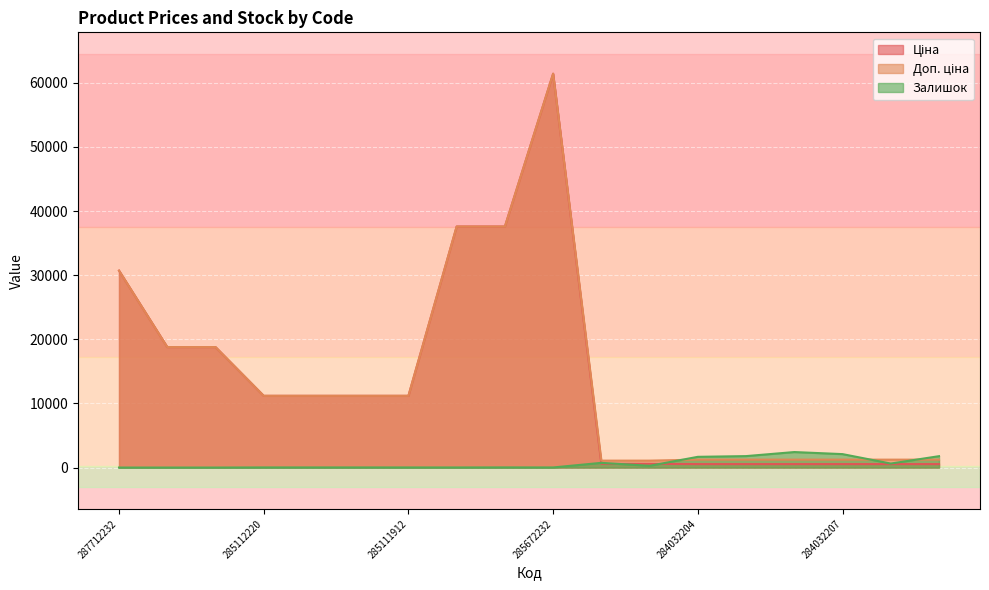

In Доп. ціна, how many points are higher than both neighbors (excluding endpoints)?

1